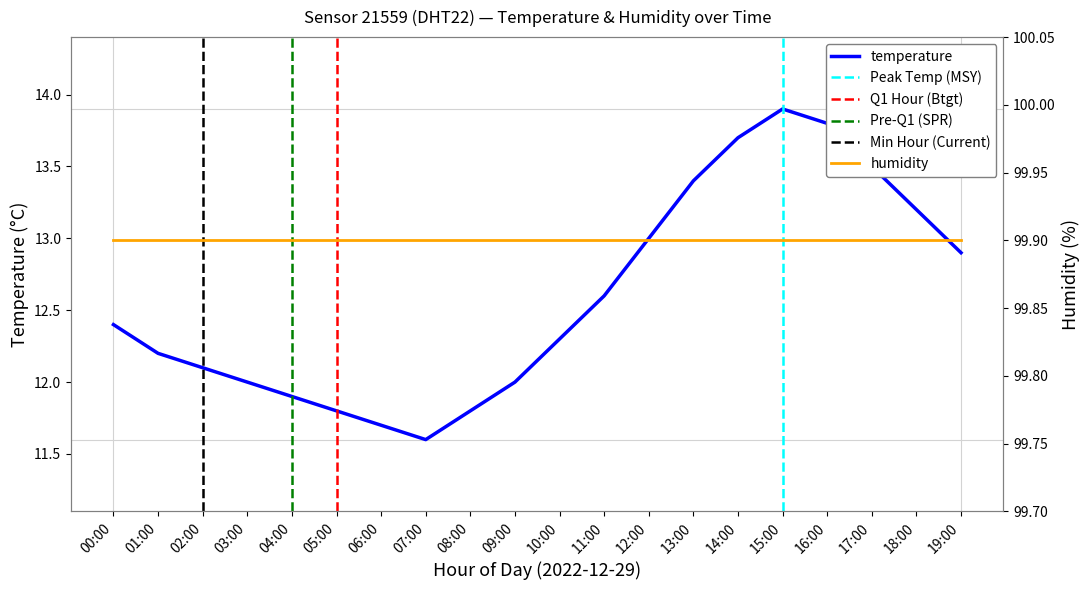

What is the greatest value displayed?

13.9